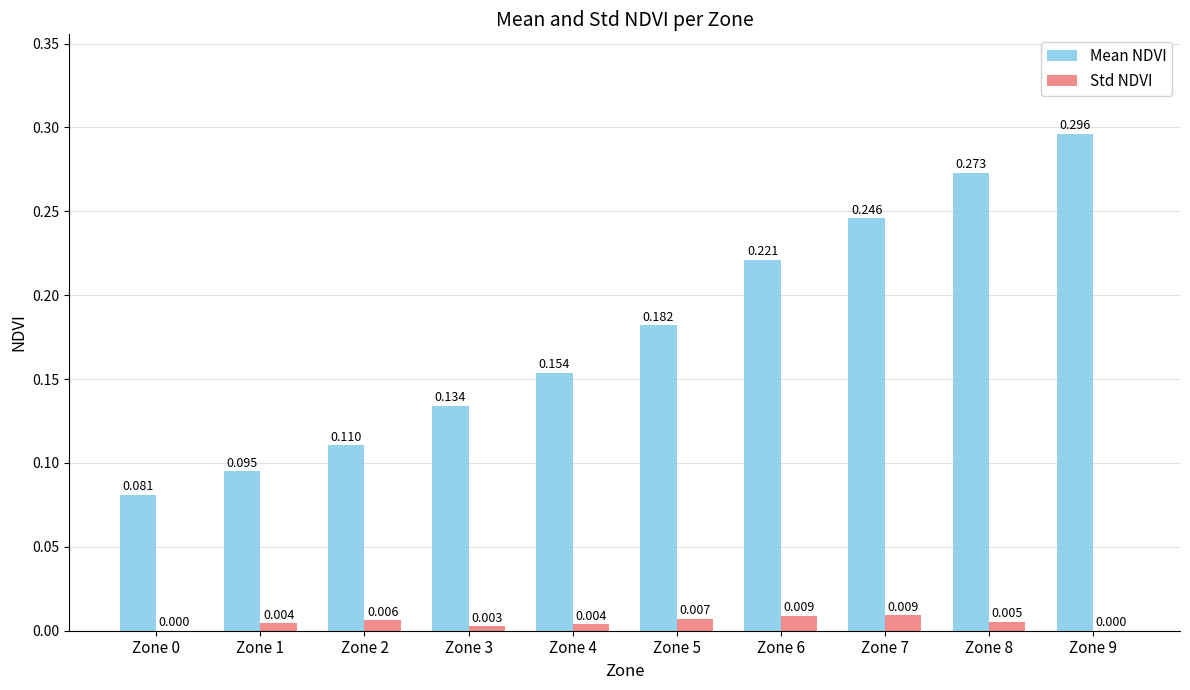

How many positive values does the Std NDVI series have?

8